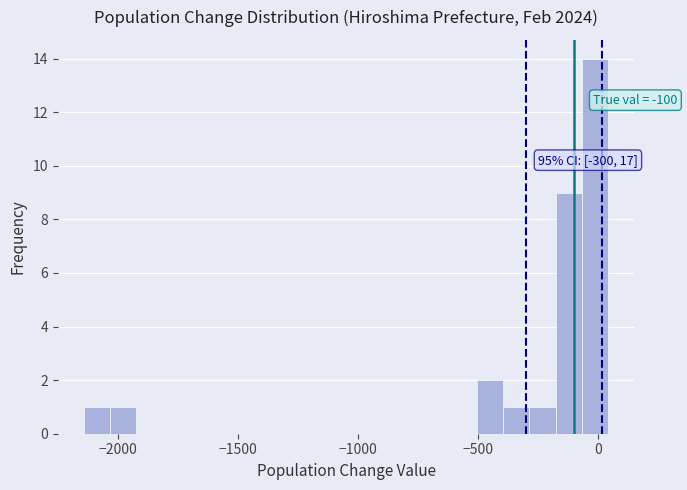

Read against the x-axis, roughly where is the centre of the tallest bar?

0